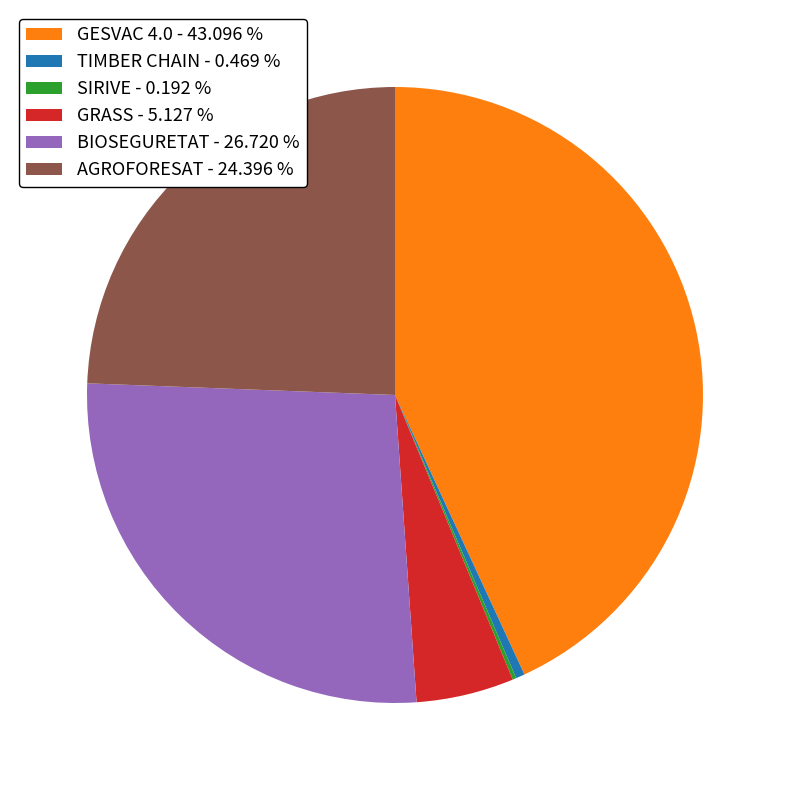

Does AGROFORESAT - 24.396 % represent more than half of the total?

No